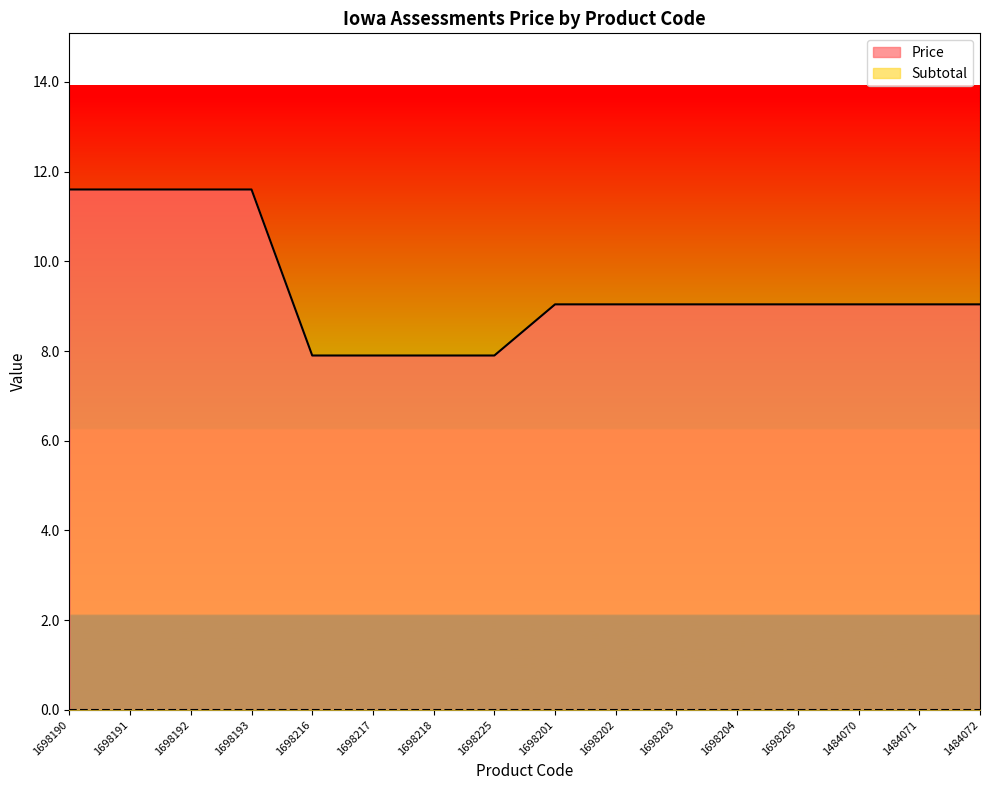

Does the chart have visible grid lines?

No